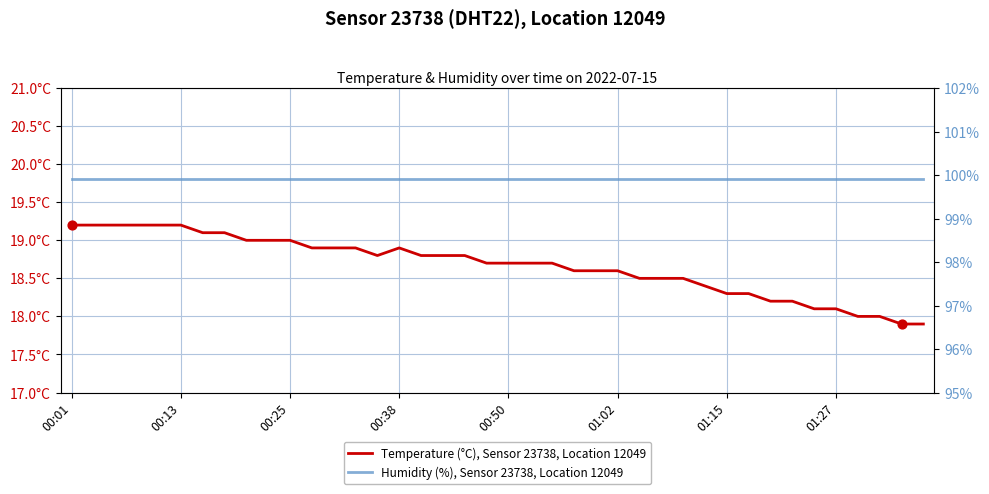

At how many categories does at least one series exceed 35?

40